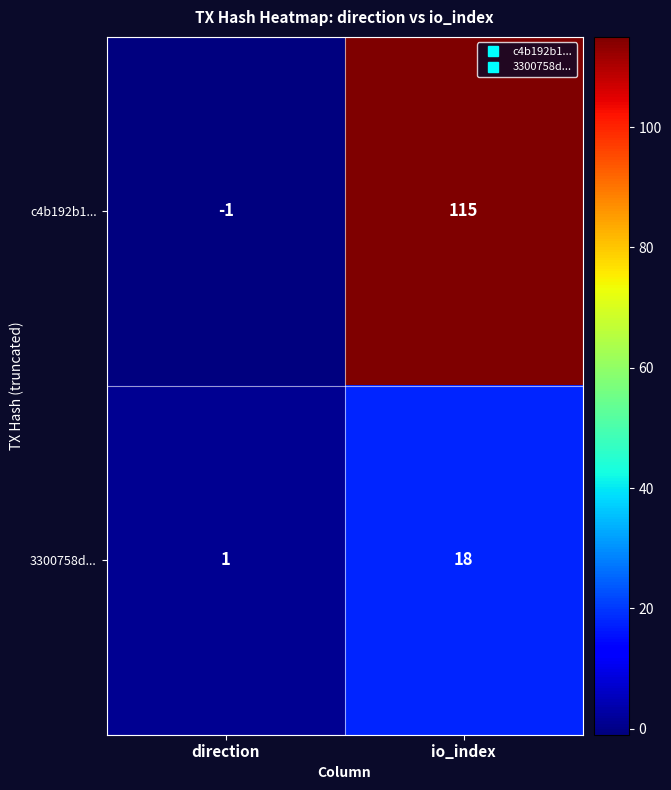

What value does the c4b192b1... series have at io_index?

115